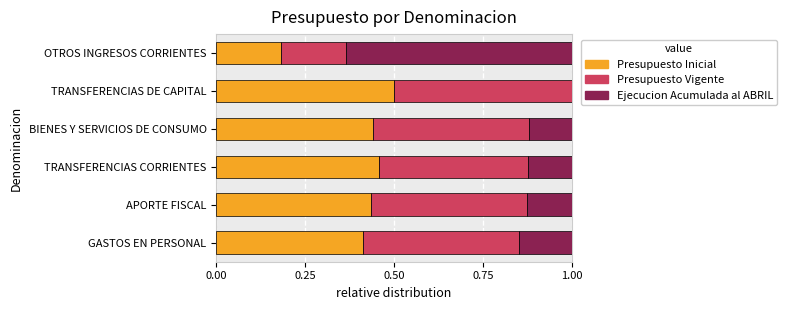

Which category has the highest value in the Presupuesto Inicial series?

TRANSFERENCIAS DE CAPITAL